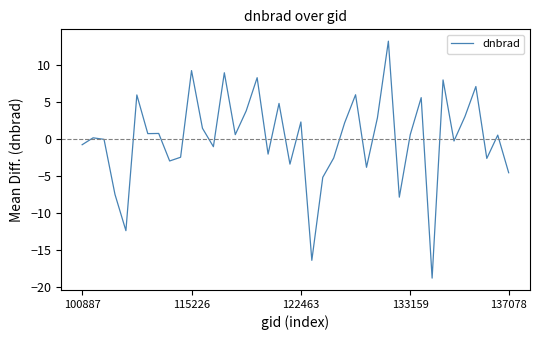

What is the maximum value shown in the chart?

13.2